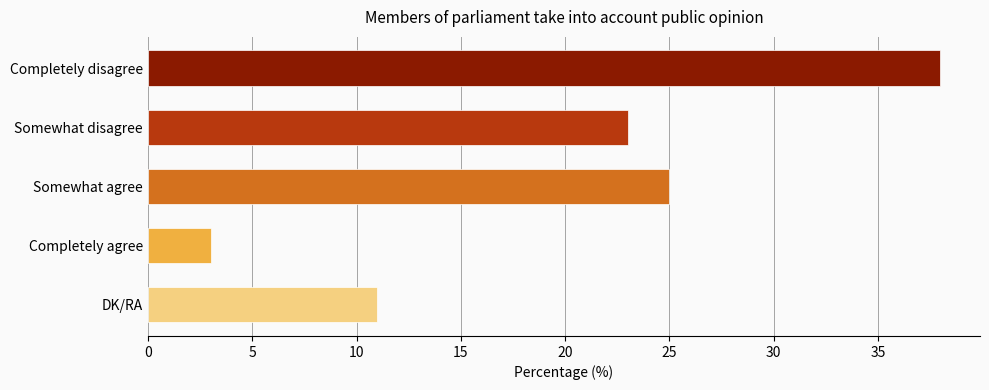

Rank the categories by value from highest to lowest.

Completely disagree, Somewhat agree, Somewhat disagree, DK/RA, Completely agree